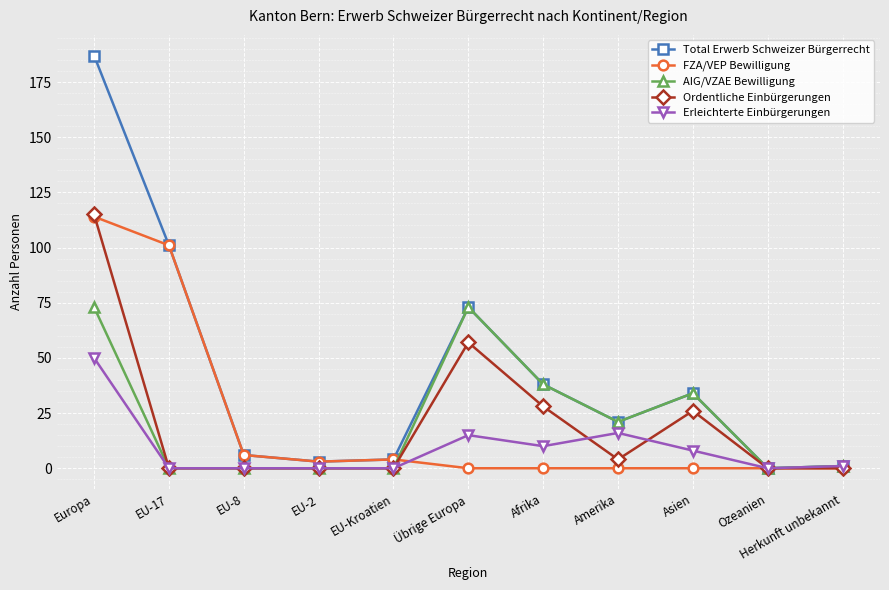

At which category is the sum across all series the highest?

Europa